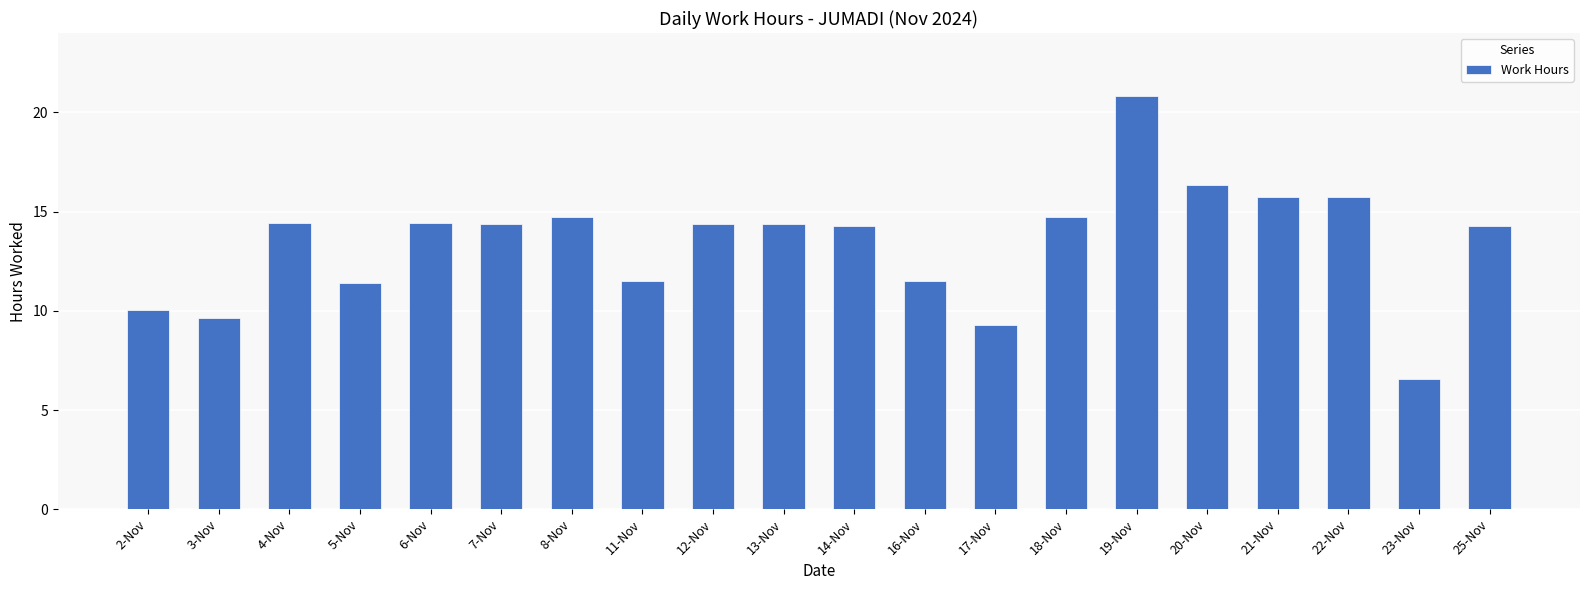

Approximately how many times larger is the value at 6-Nov compared to 5-Nov?

1.3